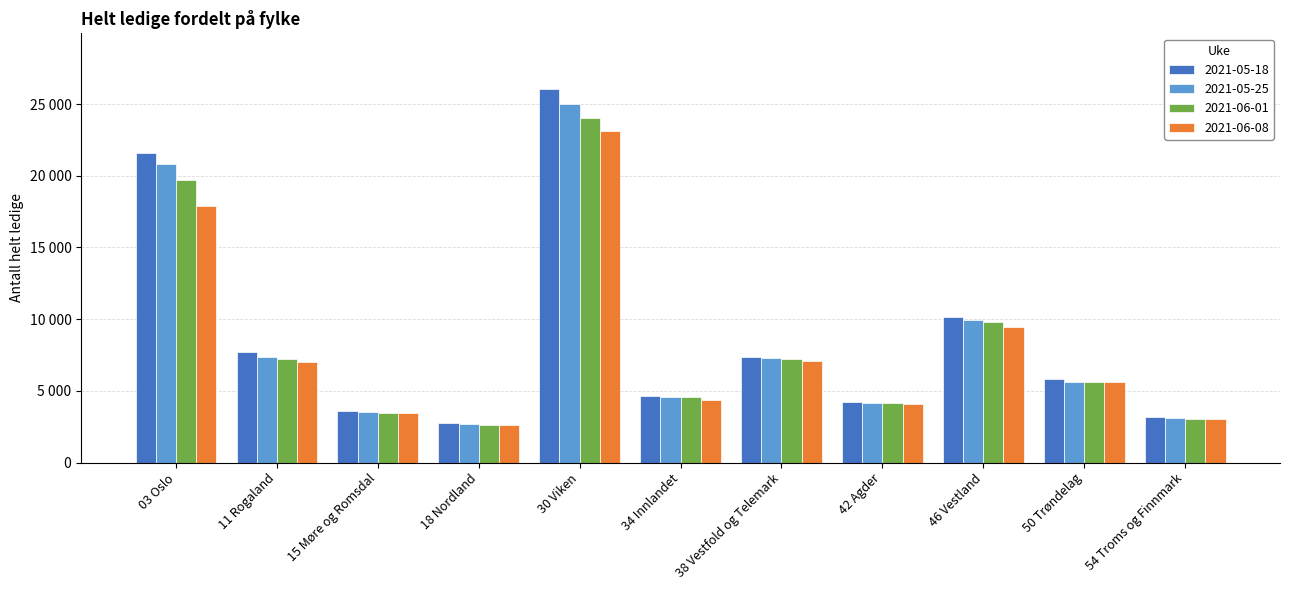

Does the chart contain stacked bars?

No